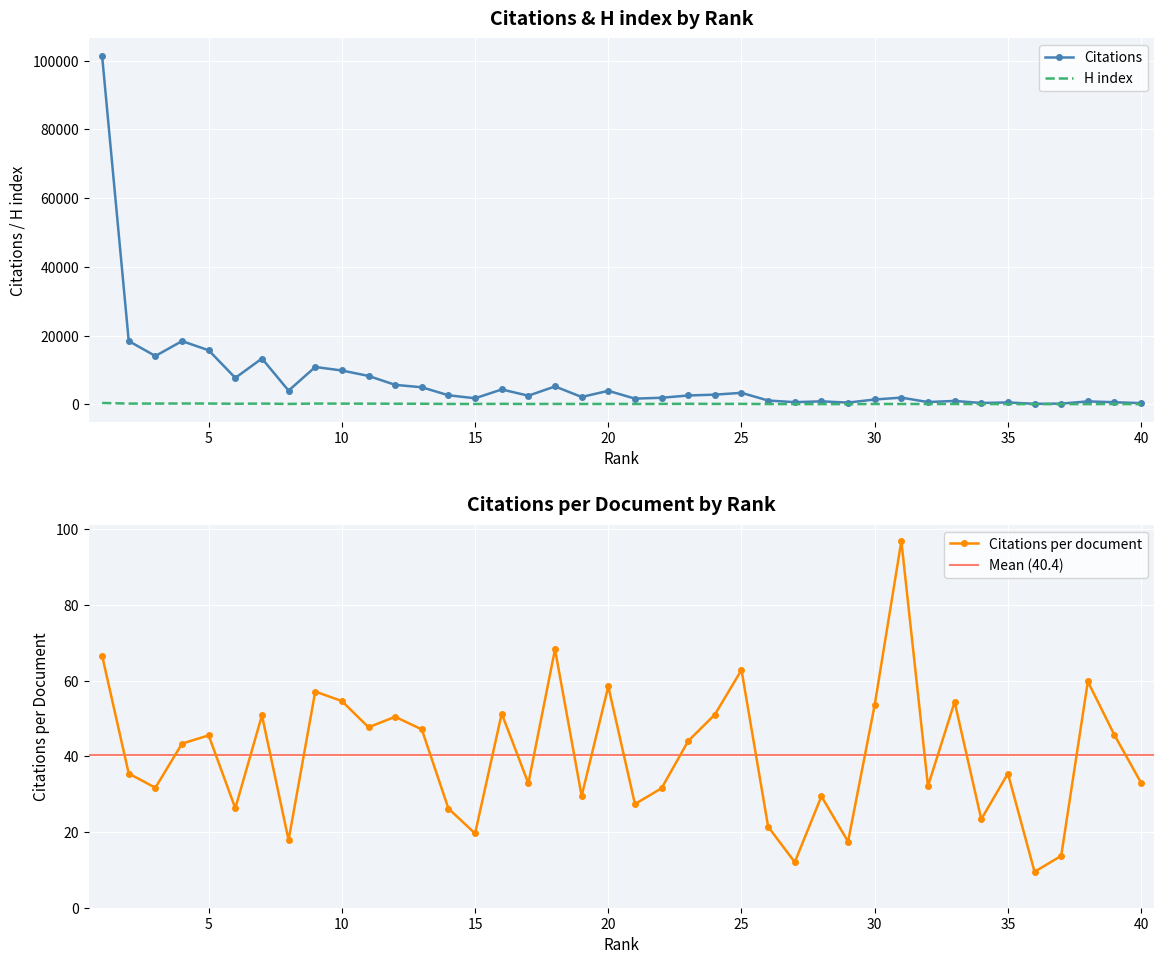

True or false: Citations per document has more than 1 interior local peaks.

True